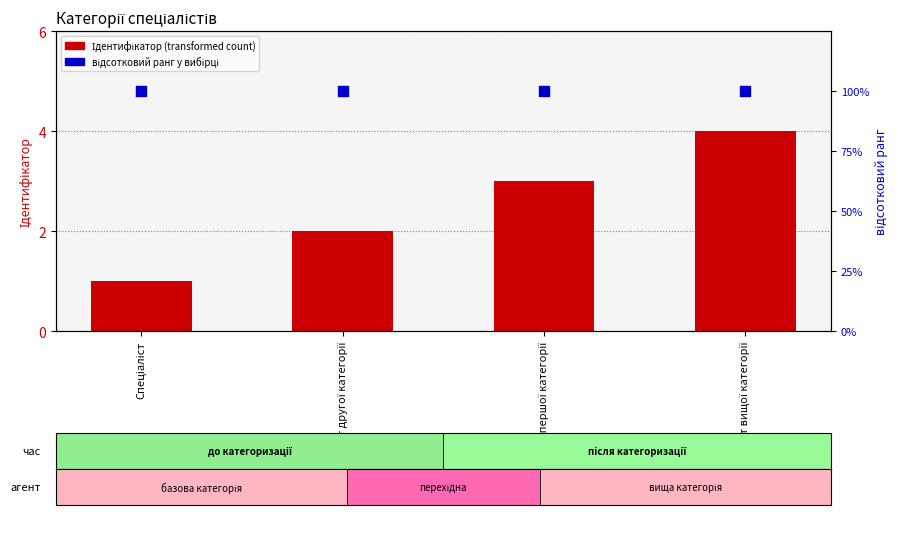

Is the value of Ідентифікатор at Спеціаліст першої категорії greater than the value of відсотковий ранг at Спеціаліст вищої категорії?

No